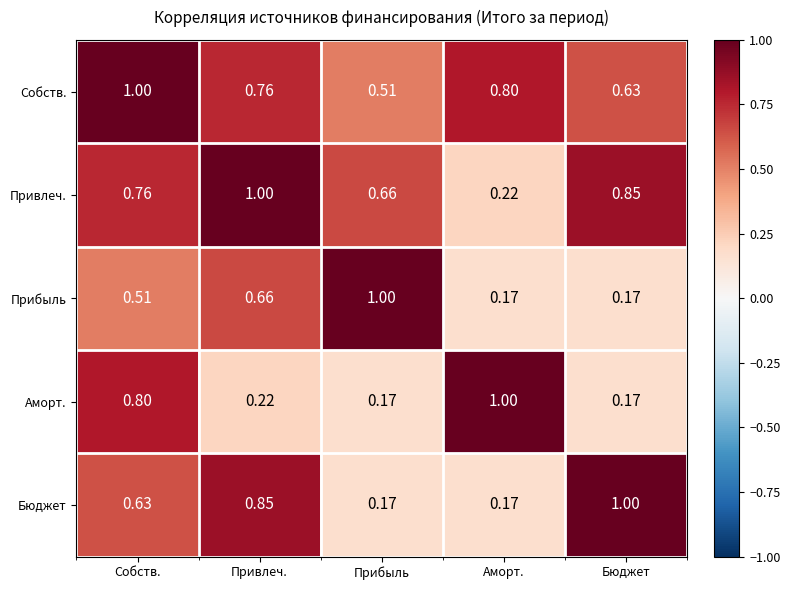

At Собств., list the series in order from largest to smallest.

Собств., Аморт., Привлеч., Бюджет, Прибыль